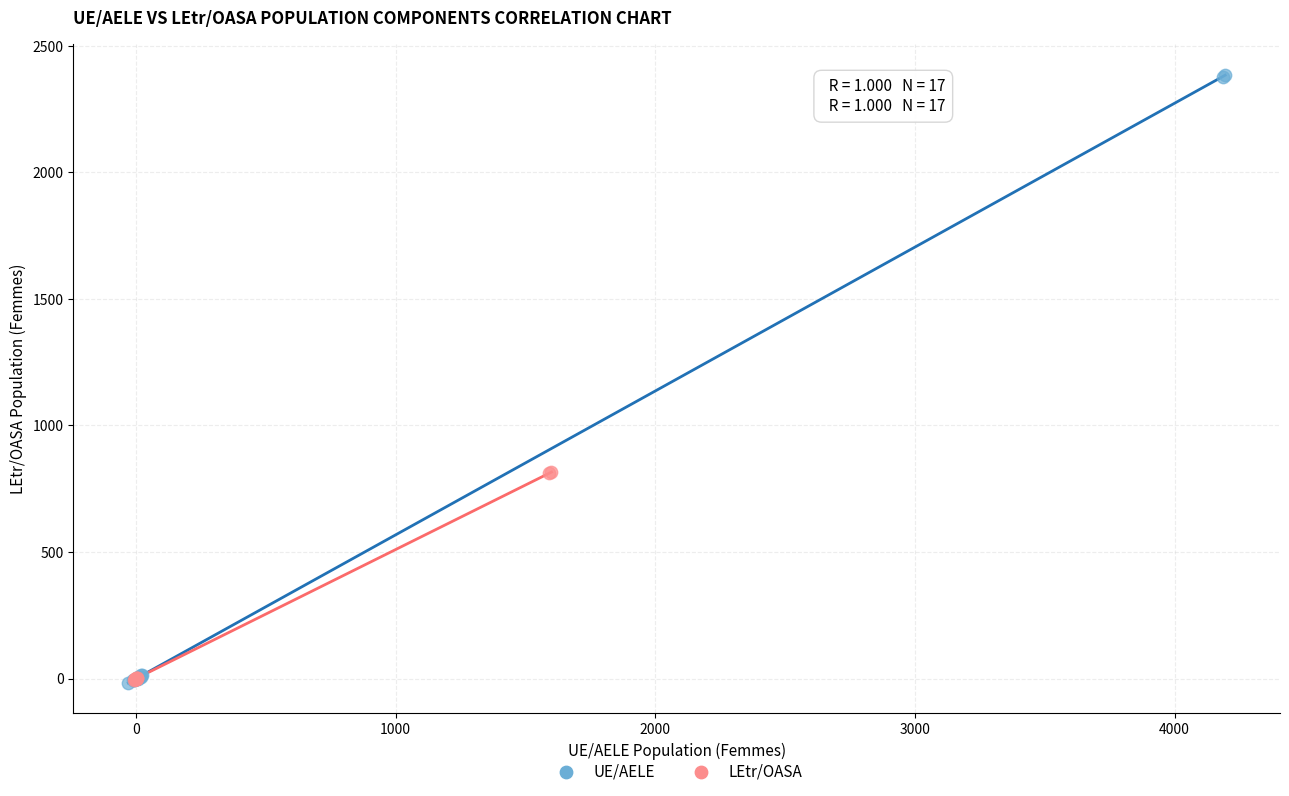

Which series has the largest Y range (max minus min)?

UE/AELE